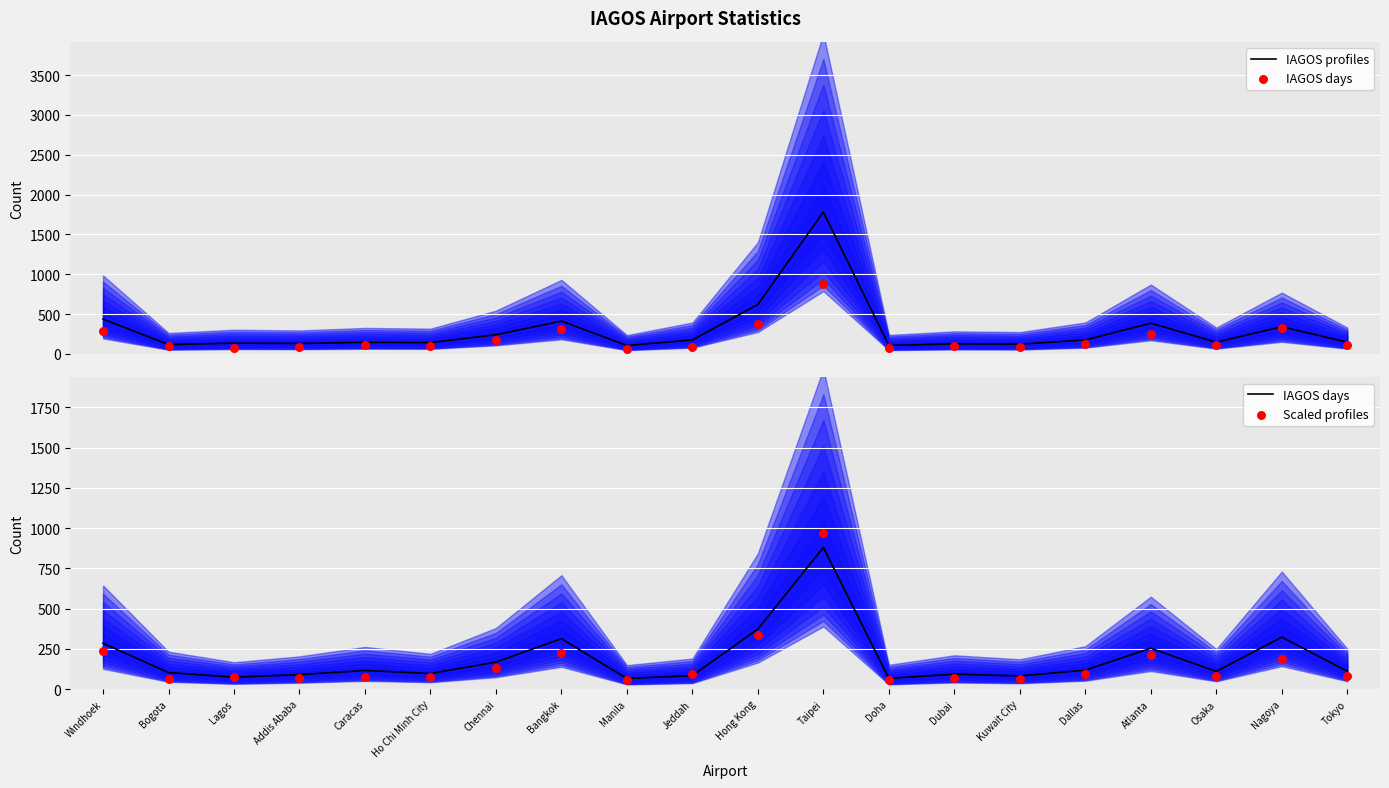

Is the value of IAGOS profiles at Doha greater than the value of IAGOS days at Doha?

Yes